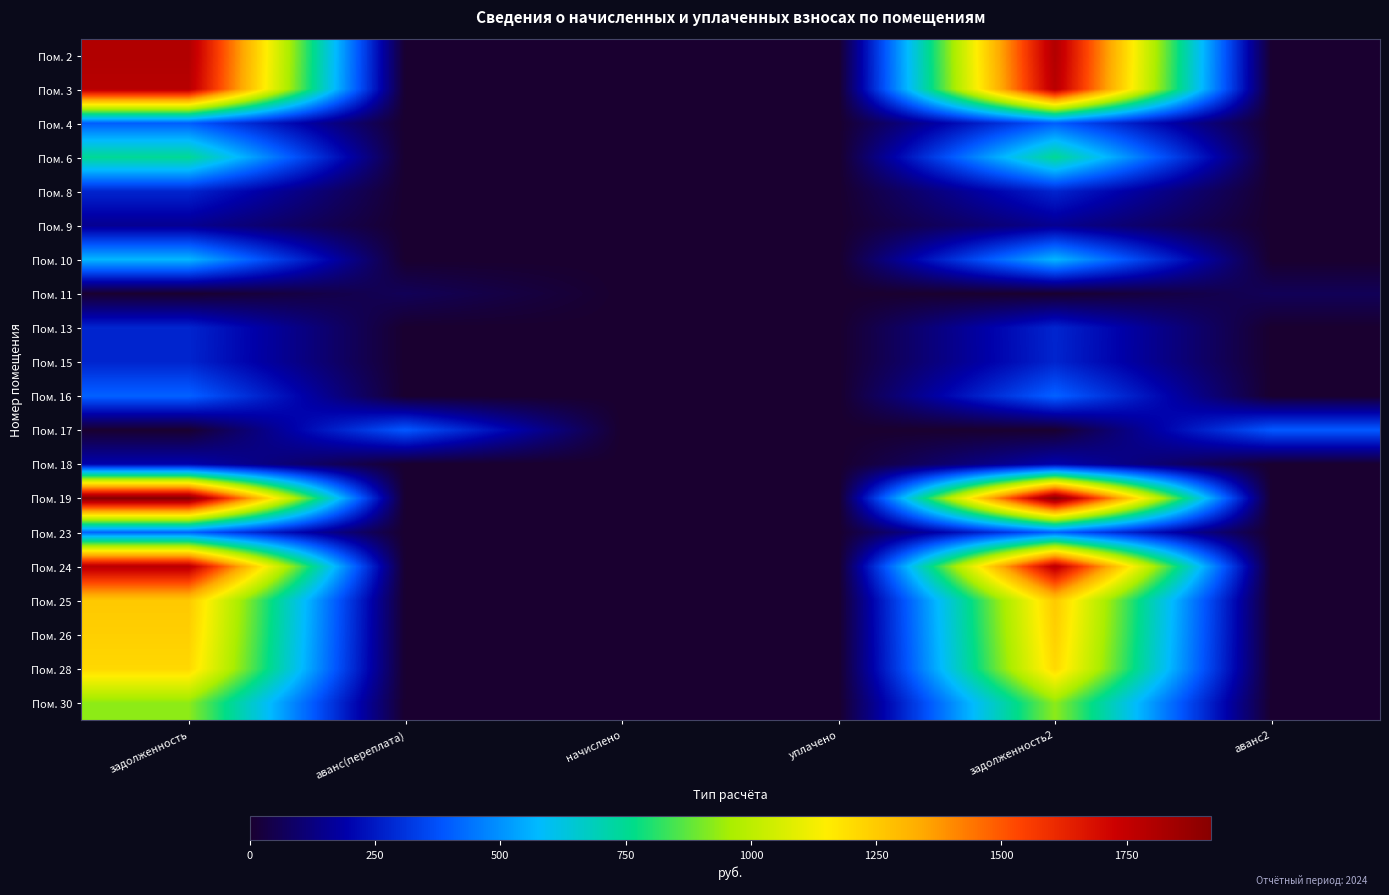

Reading left to right, extract all data points from this chart.

Пом. 2: задолженность=1802.0	аванс(переплата)=0.0	начислено=0.0	уплачено=0.0	задолженность2=1802.0	аванс2=0.0
Пом. 3: задолженность=1783.5	аванс(переплата)=0.0	начислено=0.0	уплачено=0.0	задолженность2=1783.5	аванс2=0.0
Пом. 4: задолженность=400.2	аванс(переплата)=0.0	начислено=0.0	уплачено=0.0	задолженность2=400.2	аванс2=0.0
Пом. 6: задолженность=748.5	аванс(переплата)=0.0	начислено=0.0	уплачено=0.0	задолженность2=748.5	аванс2=0.0
Пом. 8: задолженность=277.4	аванс(переплата)=0.0	начислено=0.0	уплачено=0.0	задолженность2=277.4	аванс2=0.0
Пом. 9: задолженность=154.1	аванс(переплата)=0.0	начислено=0.0	уплачено=0.0	задолженность2=154.1	аванс2=0.0
Пом. 10: задолженность=568.6	аванс(переплата)=0.0	начислено=0.0	уплачено=0.0	задолженность2=568.6	аванс2=0.0
Пом. 11: задолженность=0.0	аванс(переплата)=63.9	начислено=0.0	уплачено=0.0	задолженность2=0.0	аванс2=63.9
Пом. 13: задолженность=277.4	аванс(переплата)=0.0	начислено=0.0	уплачено=0.0	задолженность2=277.4	аванс2=0.0
Пом. 15: задолженность=276.0	аванс(переплата)=0.0	начислено=0.0	уплачено=0.0	задолженность2=276.0	аванс2=0.0
Пом. 16: задолженность=409.9	аванс(переплата)=0.0	начислено=0.0	уплачено=0.0	задолженность2=409.9	аванс2=0.0
Пом. 17: задолженность=0.0	аванс(переплата)=393.3	начислено=0.0	уплачено=0.0	задолженность2=0.0	аванс2=393.3
Пом. 18: задолженность=199.4	аванс(переплата)=0.0	начислено=0.0	уплачено=0.0	задолженность2=199.4	аванс2=0.0
Пом. 19: задолженность=1918.8	аванс(переплата)=0.0	начислено=0.0	уплачено=0.0	задолженность2=1918.8	аванс2=0.0
Пом. 23: задолженность=412.6	аванс(переплата)=0.0	начислено=0.0	уплачено=0.0	задолженность2=412.6	аванс2=0.0
Пом. 24: задолженность=1777.3	аванс(переплата)=0.0	начислено=0.0	уплачено=0.0	задолженность2=1777.3	аванс2=0.0
Пом. 25: задолженность=1254.6	аванс(переплата)=0.0	начислено=0.0	уплачено=0.0	задолженность2=1254.6	аванс2=0.0
Пом. 26: задолженность=1236.2	аванс(переплата)=0.0	начислено=0.0	уплачено=0.0	задолженность2=1236.2	аванс2=0.0
Пом. 28: задолженность=1211.5	аванс(переплата)=0.0	начислено=0.0	уплачено=0.0	задолженность2=1211.5	аванс2=0.0
Пом. 30: задолженность=927.4	аванс(переплата)=0.0	начислено=0.0	уплачено=0.0	задолженность2=927.4	аванс2=0.0